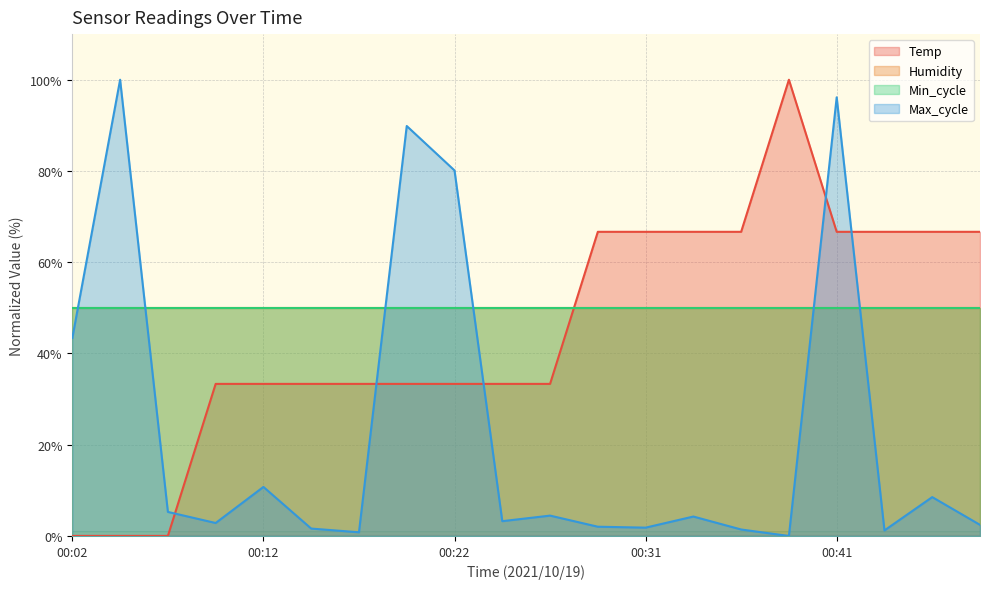

What is the highest value of the Max_cycle series?

100.0